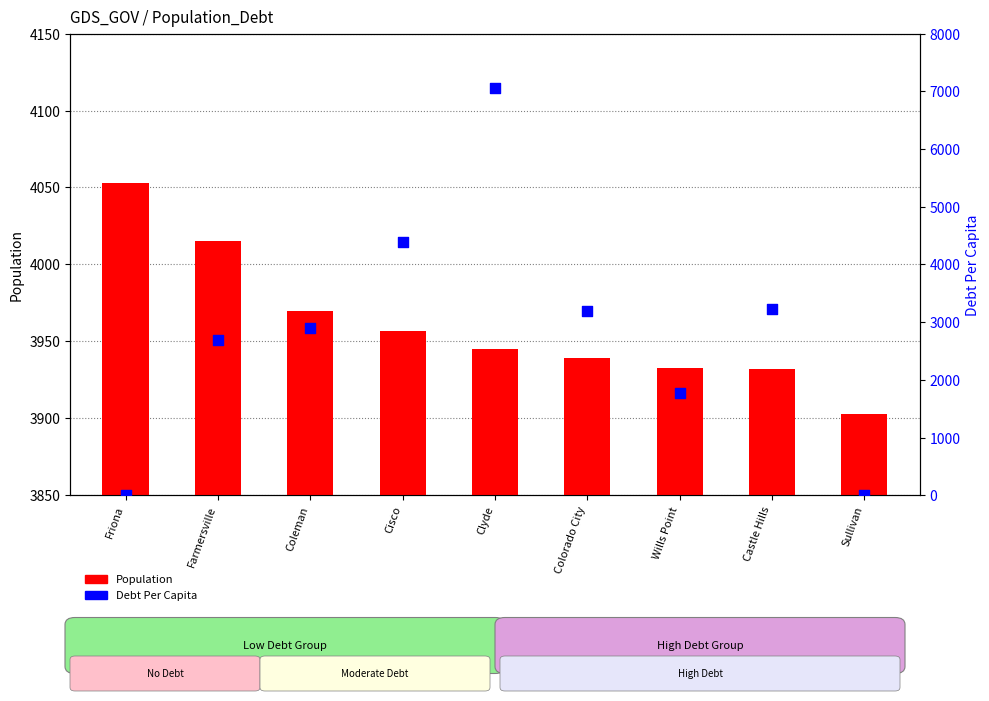

Is the value of Population at Cisco greater than the value of Debt Per Capita at Sullivan?

Yes